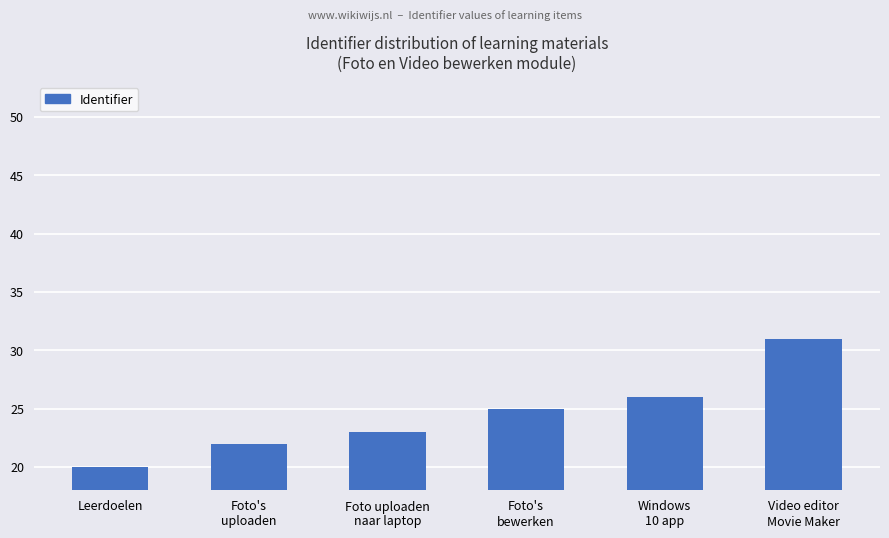

What is the value of the 2nd bar from the left?

22